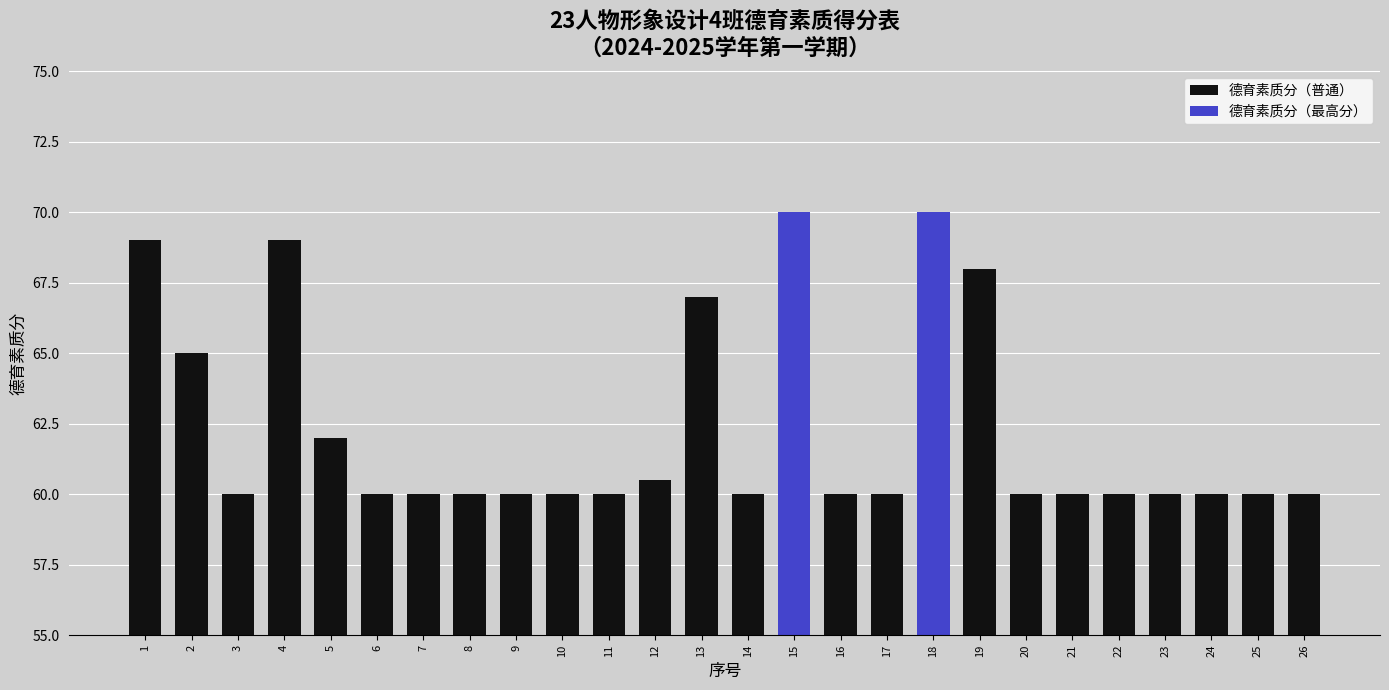

What is the maximum value shown in the chart?

70.0